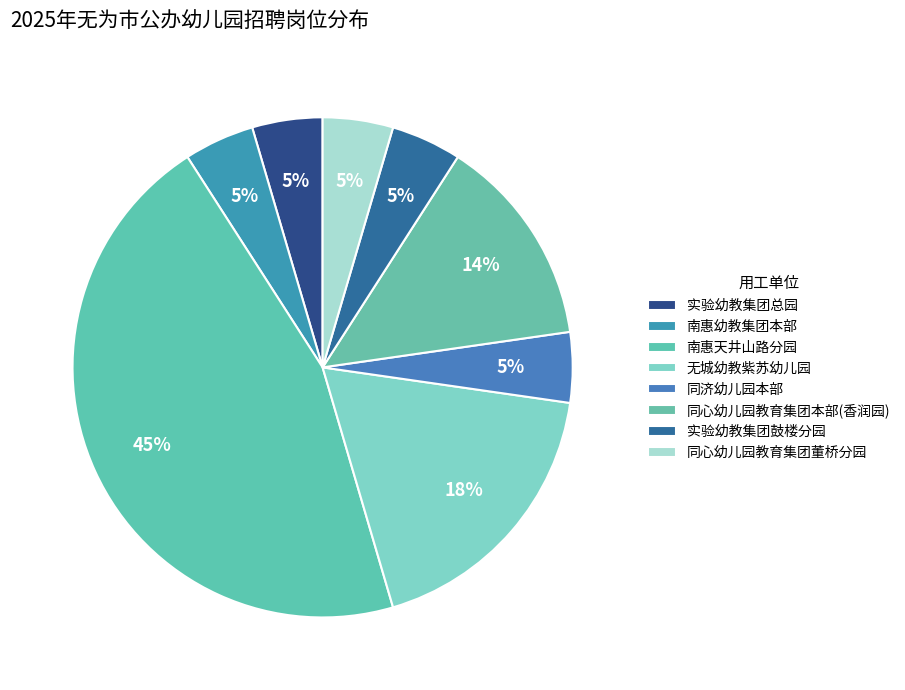

Approximately how many times larger is the value at 同济幼儿园本部 compared to 无城幼教紫苏幼儿园?

0.2